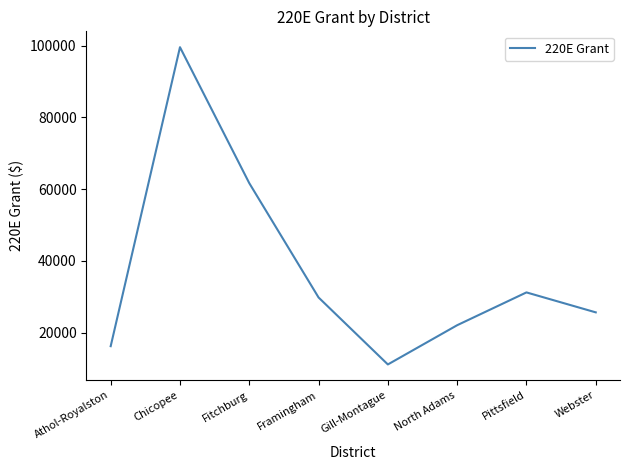

Does the chart display data point markers on the line(s)?

No